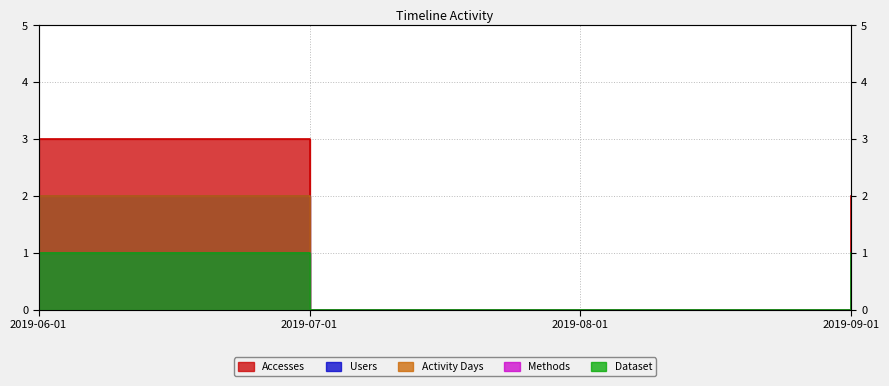

How many lines are shown in the chart?

5